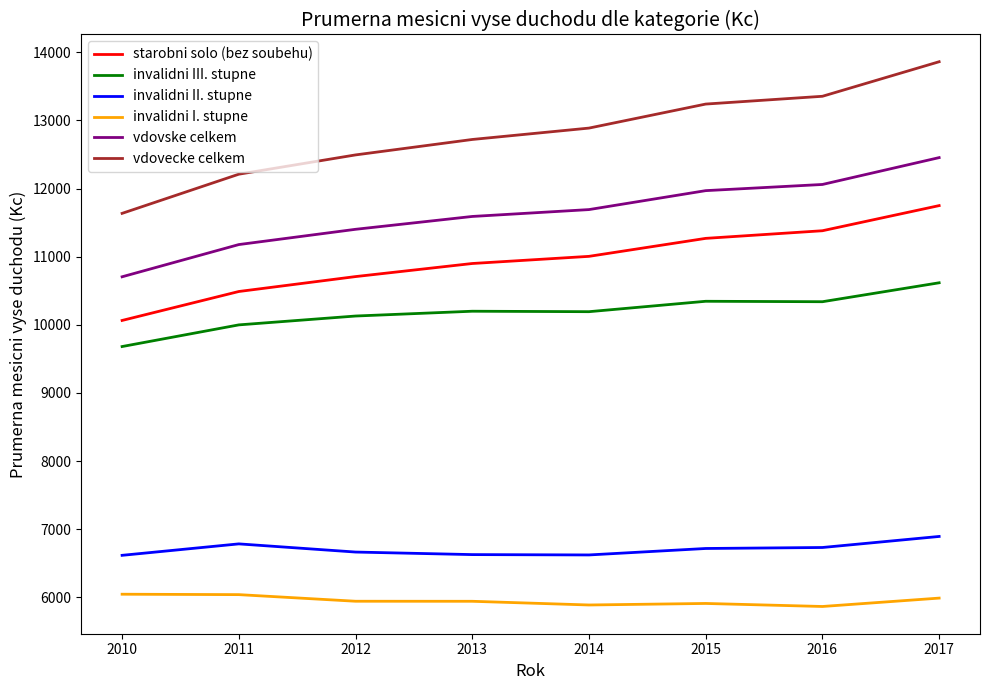

True or false: vdovecke celkem and starobni solo (bez soubehu) cross at least once.

False